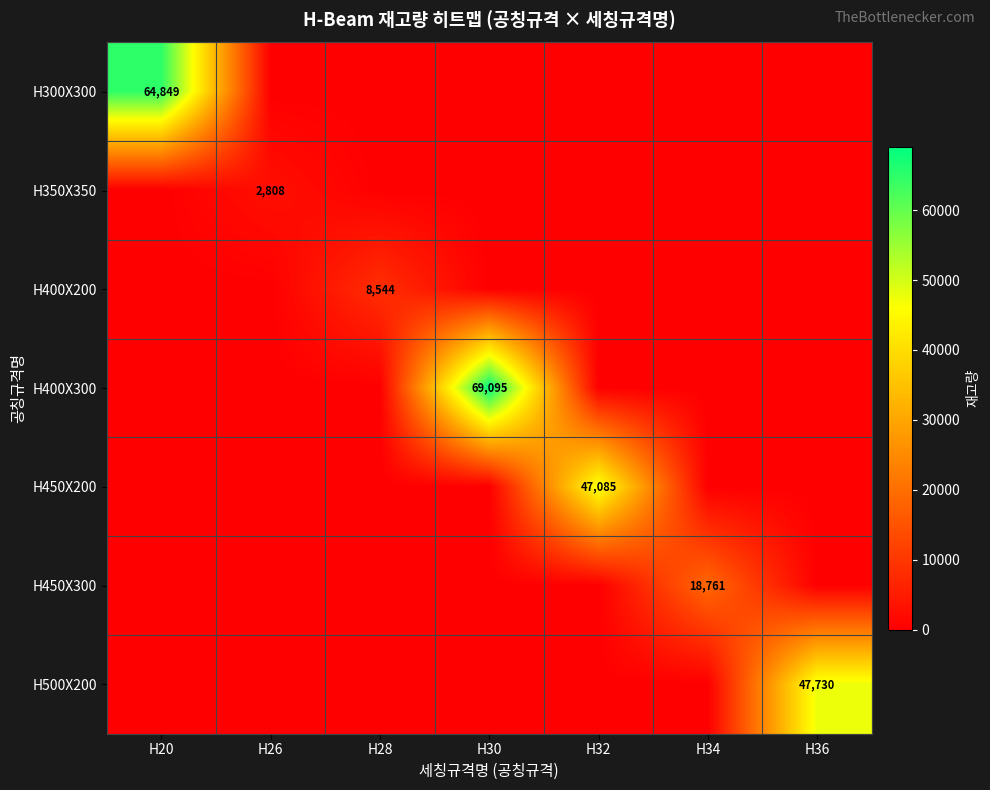

Between H28 and H32, which is larger?

H28